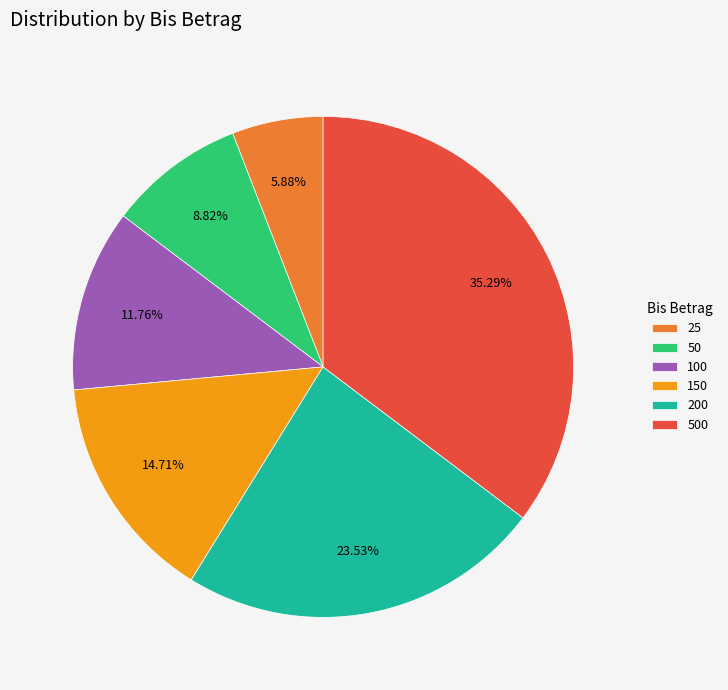

Which category has the biggest portion of the pie?

500